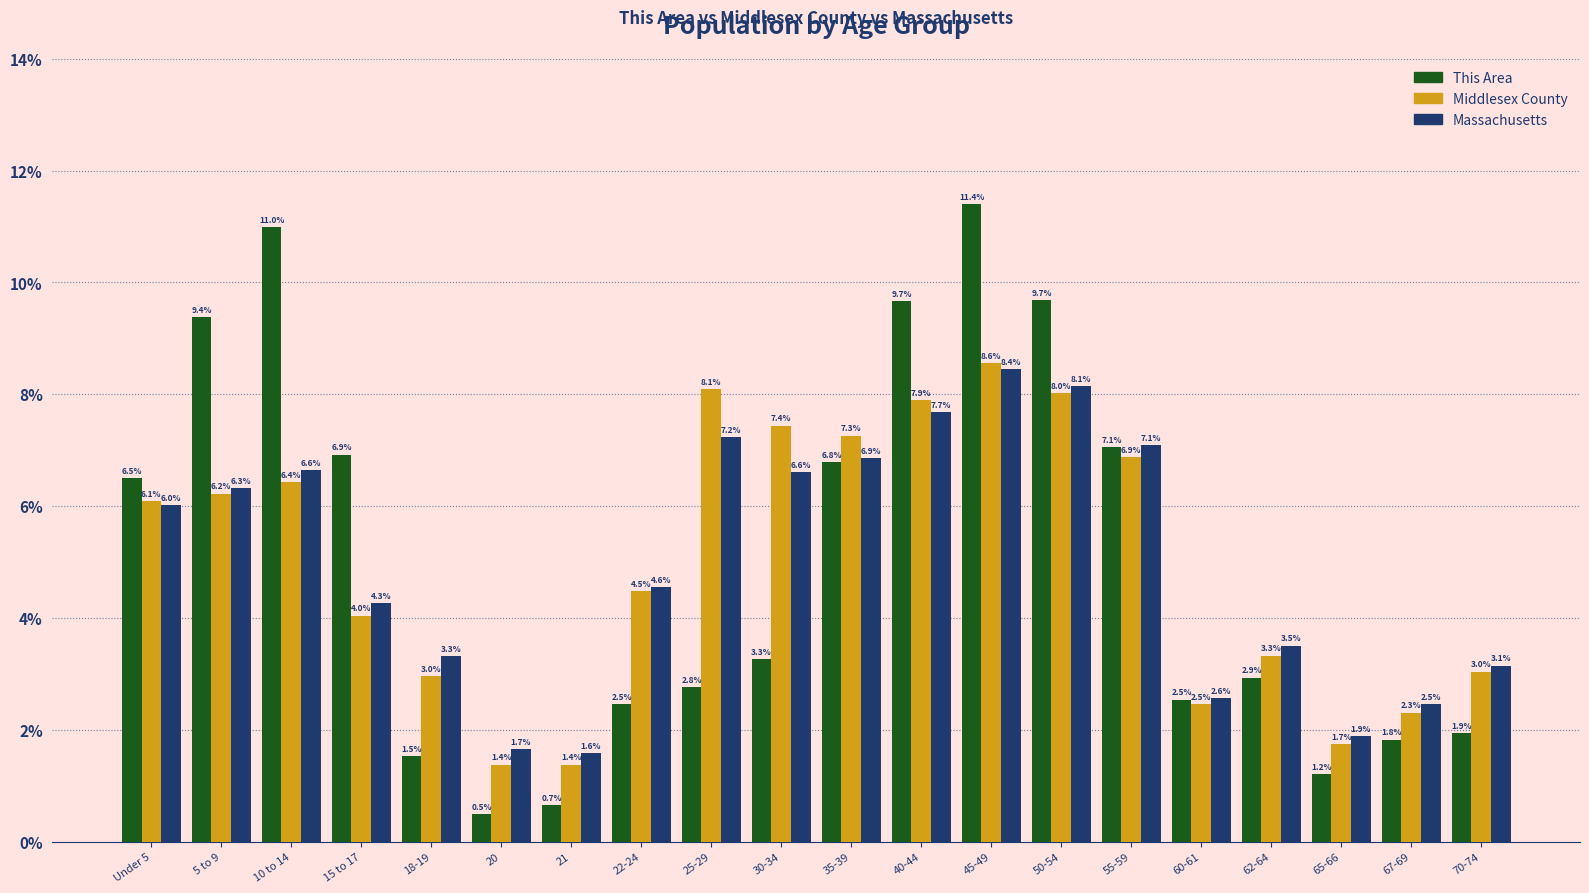

How many bars are there in each group?

3